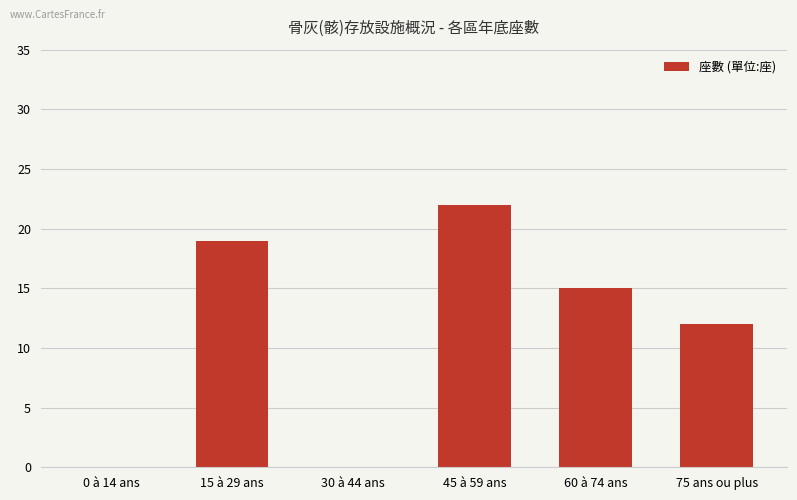

What is the change in value from 30 à 44 ans to 60 à 74 ans?

+15